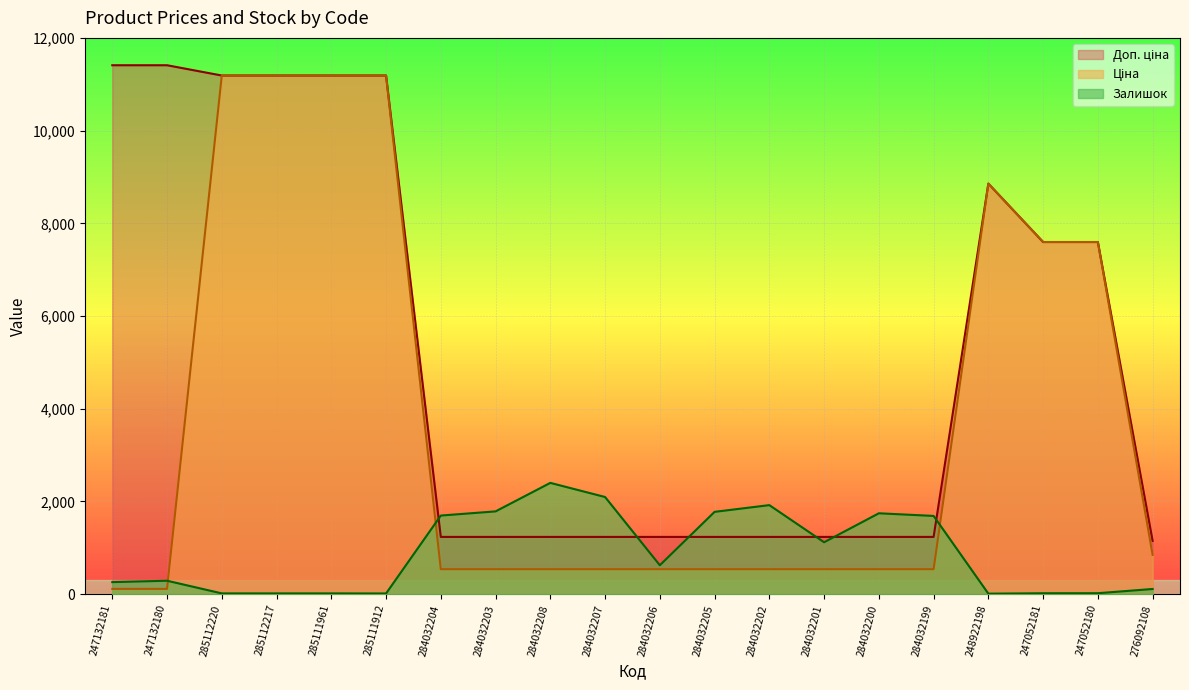

Rank the series by their average value, from lowest to highest.

Залишок, Ціна, Доп. ціна